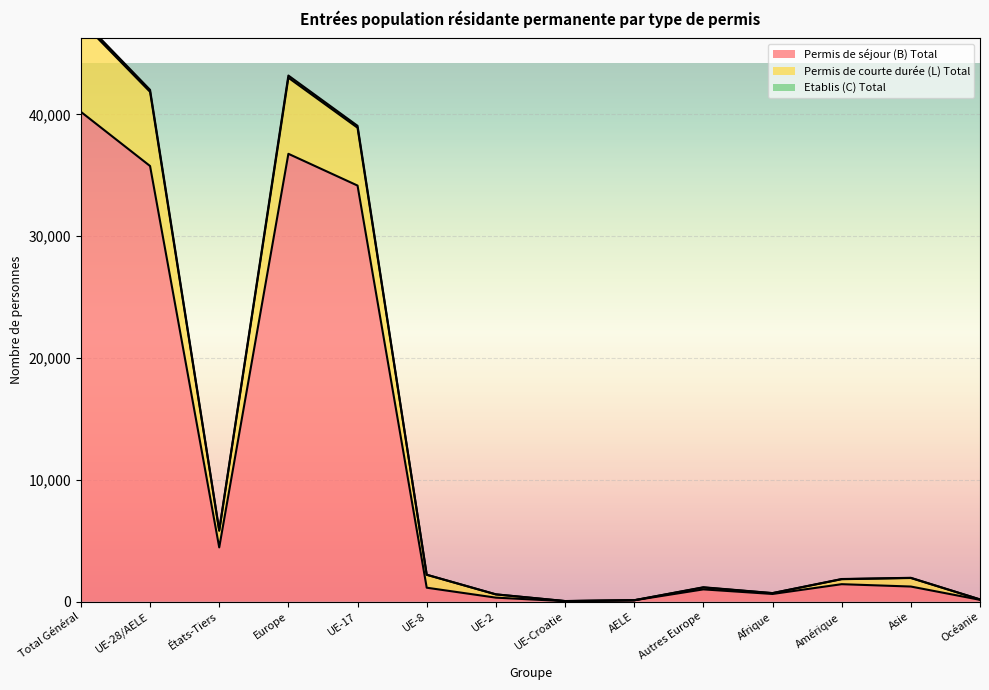

True or false: Permis de séjour (B) Total and Etablis (C) Total intersect in this chart.

False